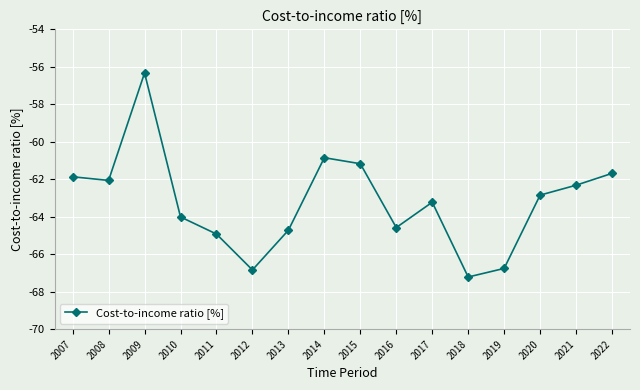

True or false: there are more than 0 points higher than both neighbors.

True